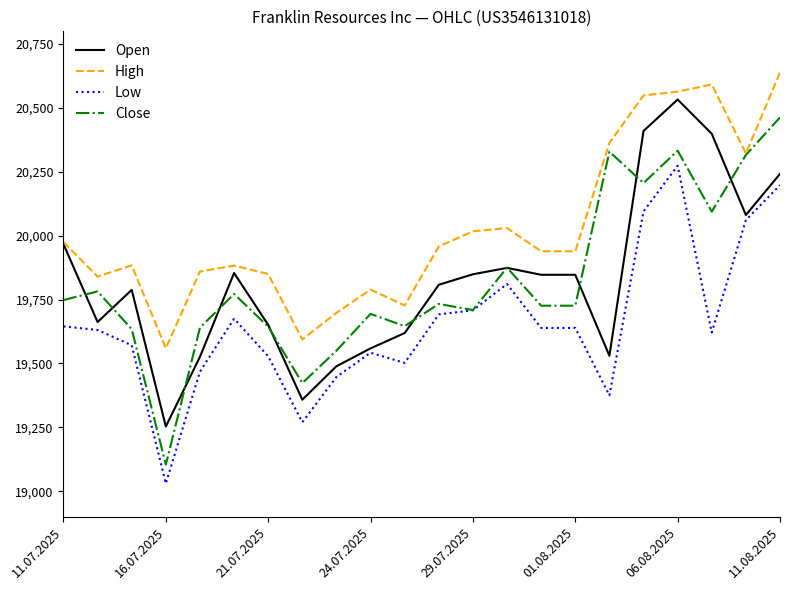

Which series has the widest spread of values?

Close